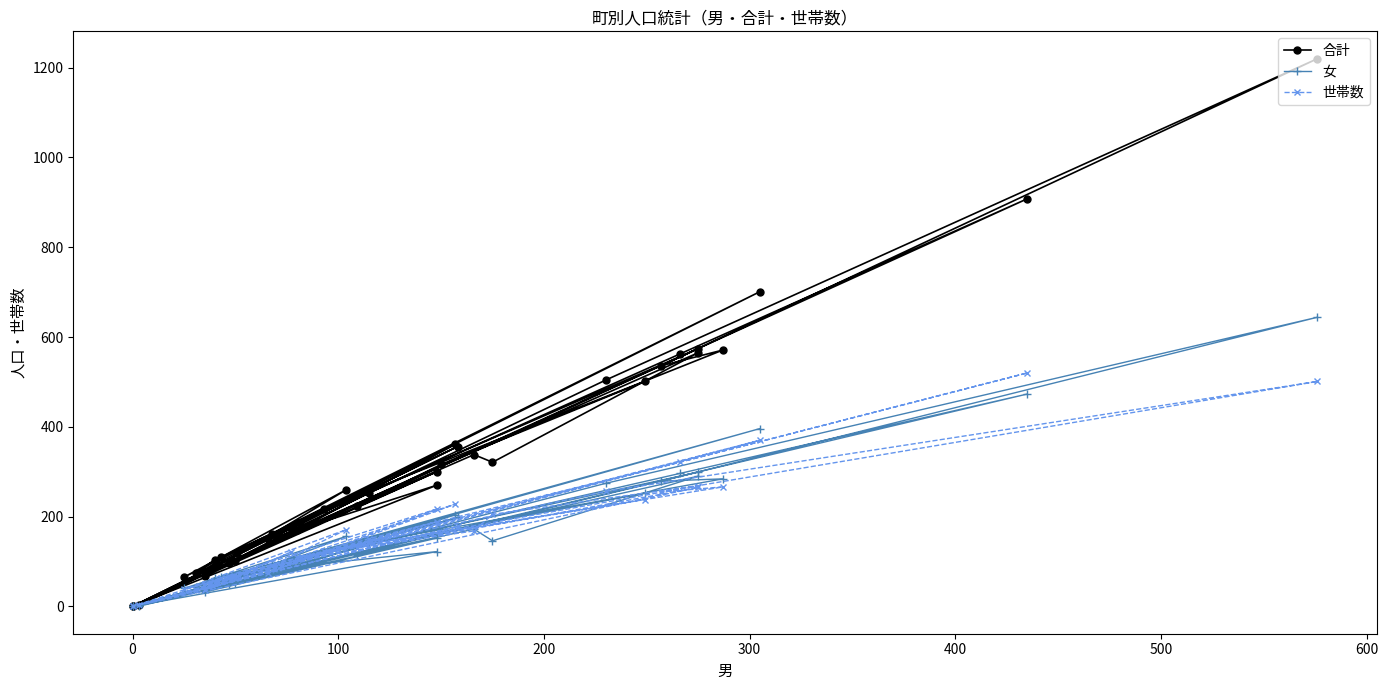

The 女 series shows 37 at 20. True or false?

False